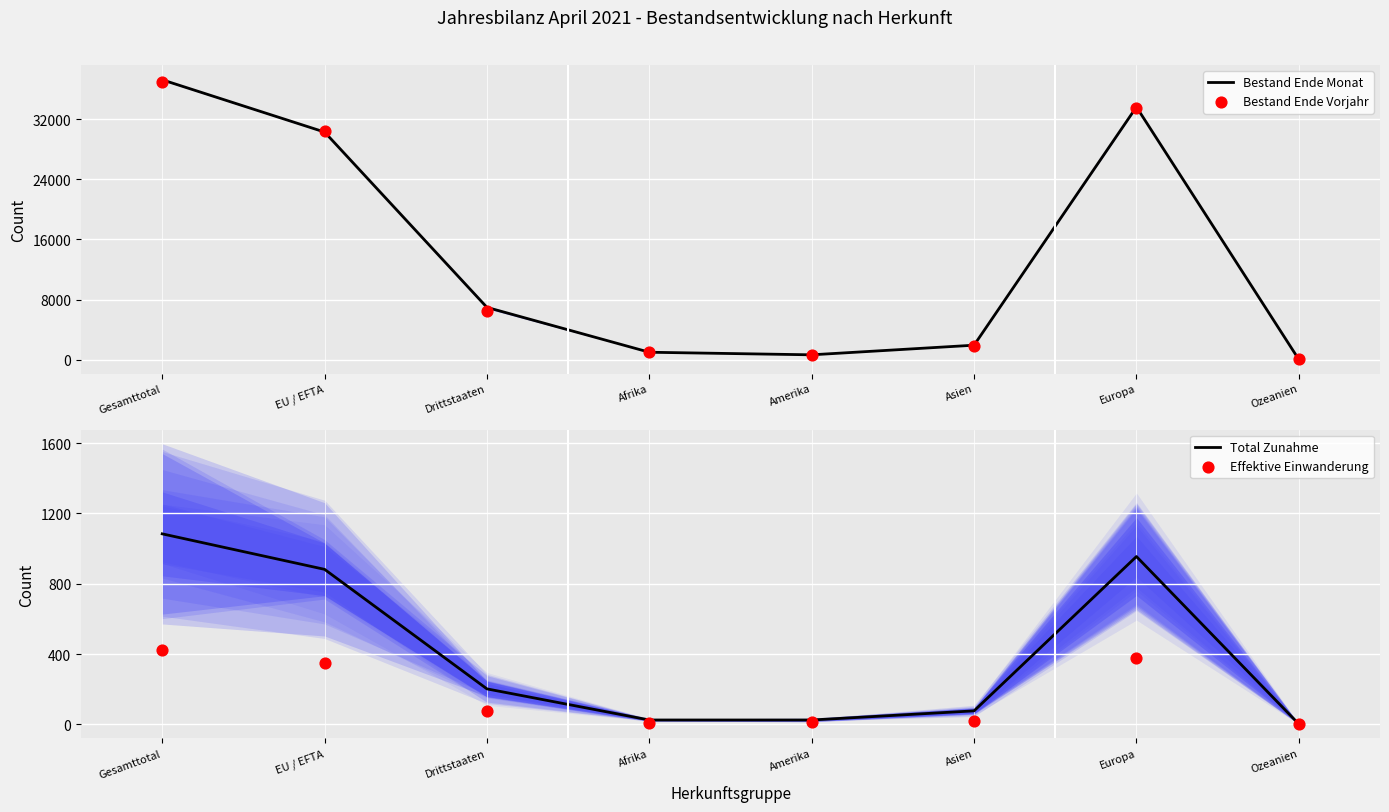

What are all the series names shown in the legend?

Bestand Ende Monat, Bestand Ende Vorjahr, Total Zunahme, Effektive Einwanderung